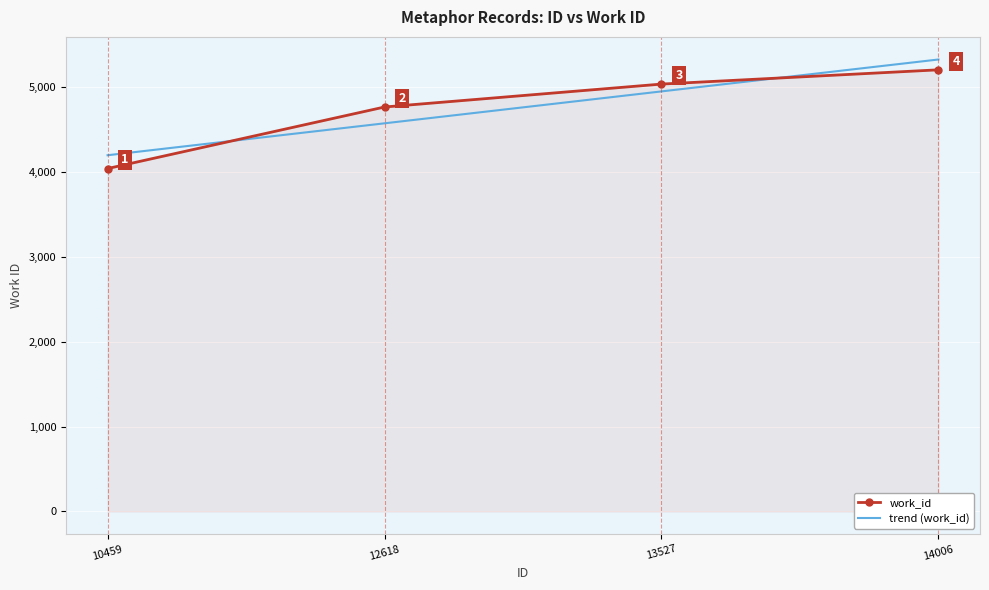

True or false: work_id and trend (work_id) cross at least once.

True